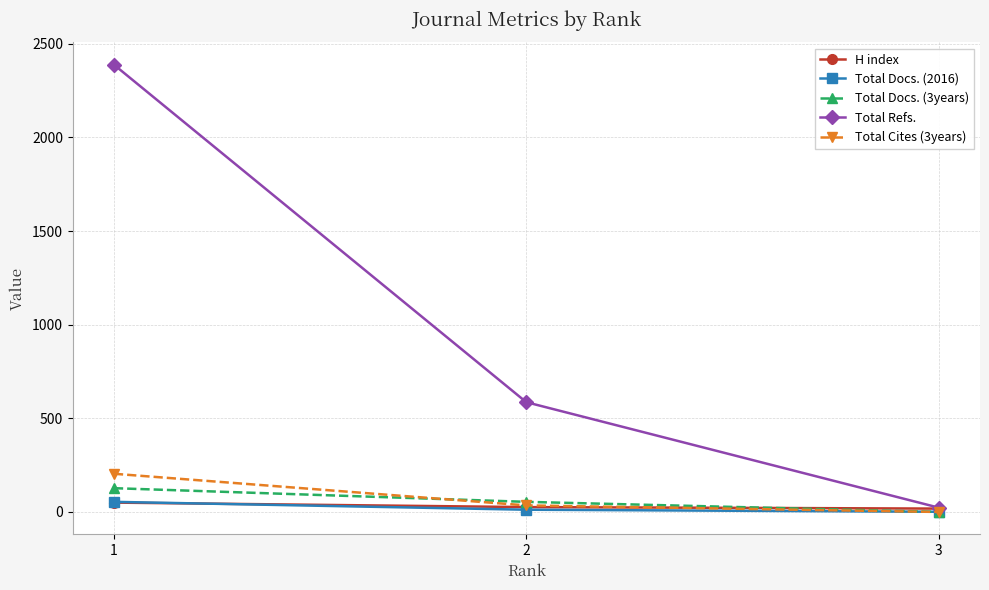

The value of Total Cites (3years) at 3 is -113. True or false?

False